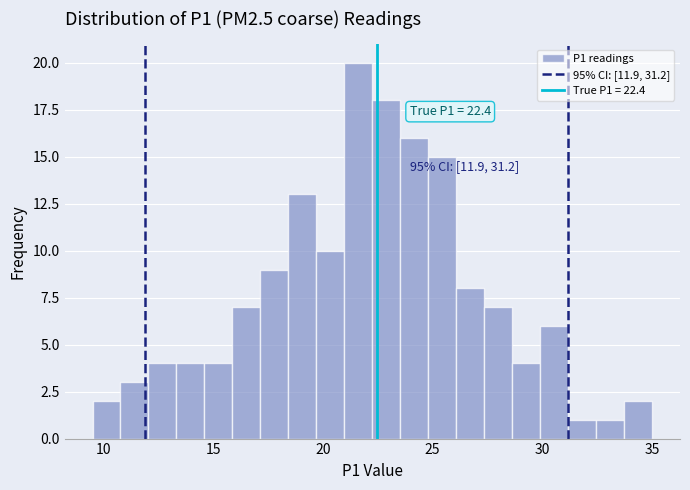

Around what value on the x-axis is the tallest bar? Give the approximate position of its centre, as read against the axis.

21.5